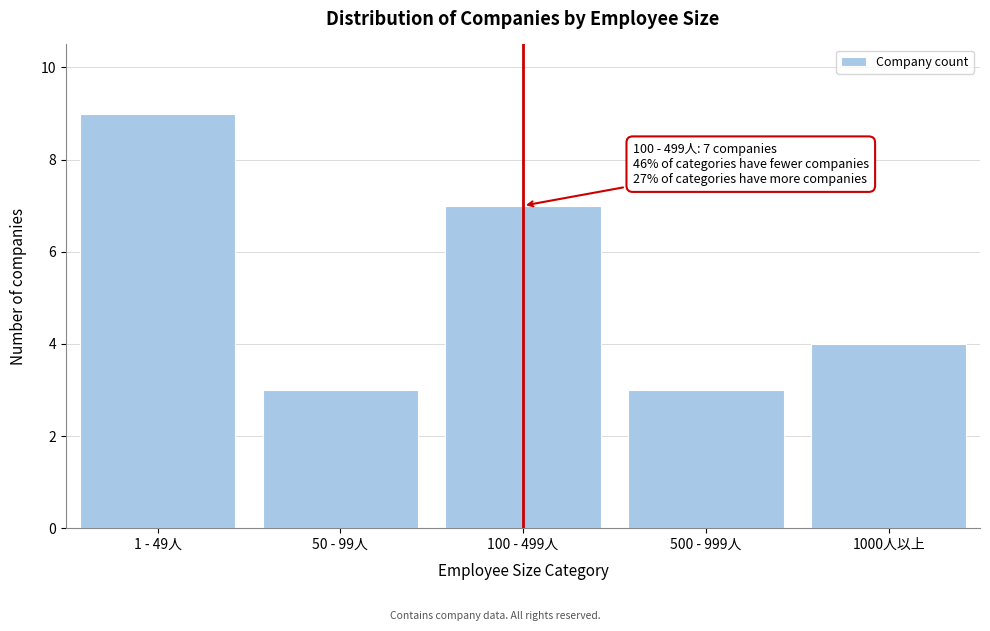

Reading left to right, transcribe all the data shown in this chart.

1 - 49人=9	50 - 99人=3	100 - 499人=7	500 - 999人=3	1000人以上=4